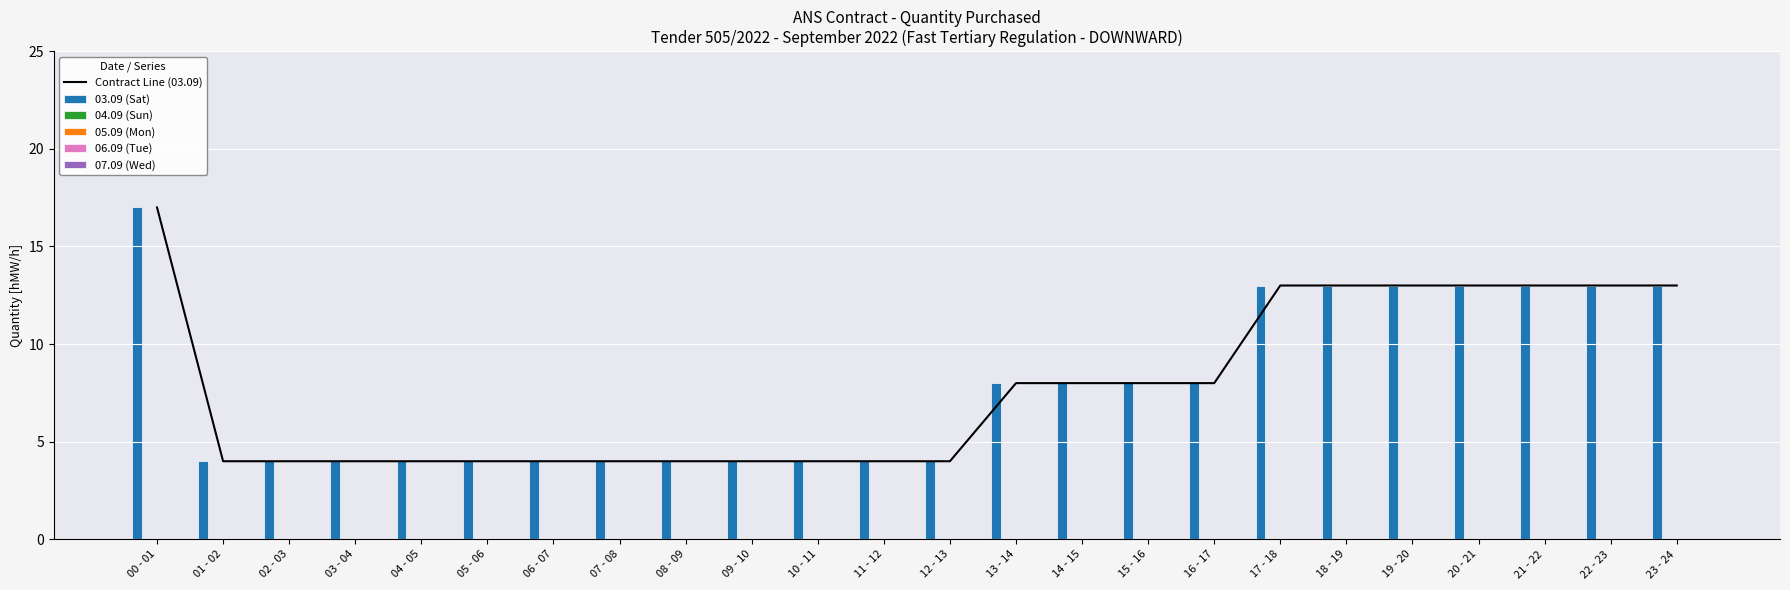

Reading left to right, what are all the values shown in this chart?

Contract Line (03.09): 17	4	4	4	4	4	4	4	4	4	4	4	4	8	8	8	8	13	13	13	13	13	13	13
03.09 (Sat): 17	4	4	4	4	4	4	4	4	4	4	4	4	8	8	8	8	13	13	13	13	13	13	13
04.09 (Sun): 0	0	0	0	0	0	0	0	0	0	0	0	0	0	0	0	0	0	0	0	0	0	0	0
05.09 (Mon): 0	0	0	0	0	0	0	0	0	0	0	0	0	0	0	0	0	0	0	0	0	0	0	0
06.09 (Tue): 0	0	0	0	0	0	0	0	0	0	0	0	0	0	0	0	0	0	0	0	0	0	0	0
07.09 (Wed): 0	0	0	0	0	0	0	0	0	0	0	0	0	0	0	0	0	0	0	0	0	0	0	0